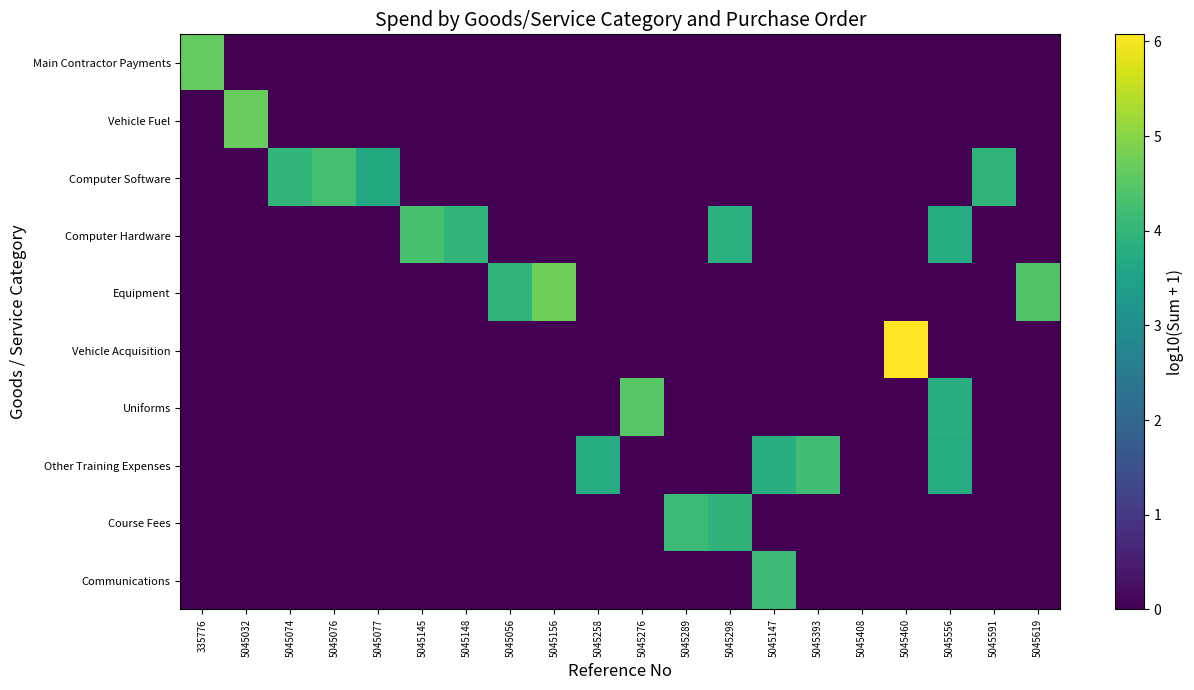

What is the spread (max minus min) of values at 5045032?

4.7